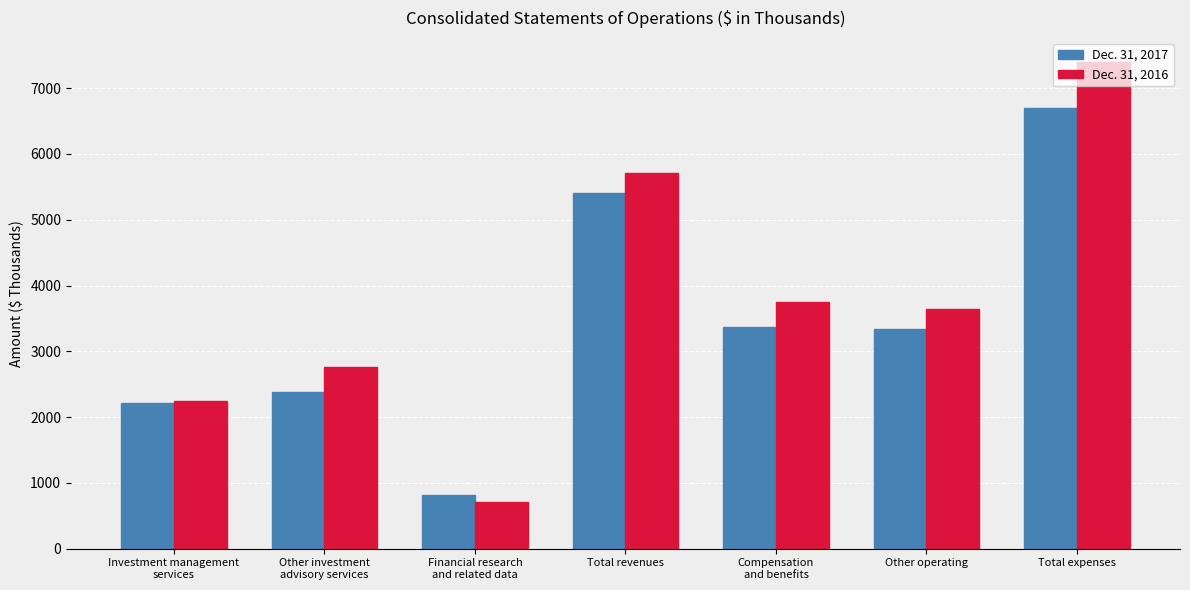

What is the difference between the second highest and minimum values in the Dec. 31, 2016 series?

5005